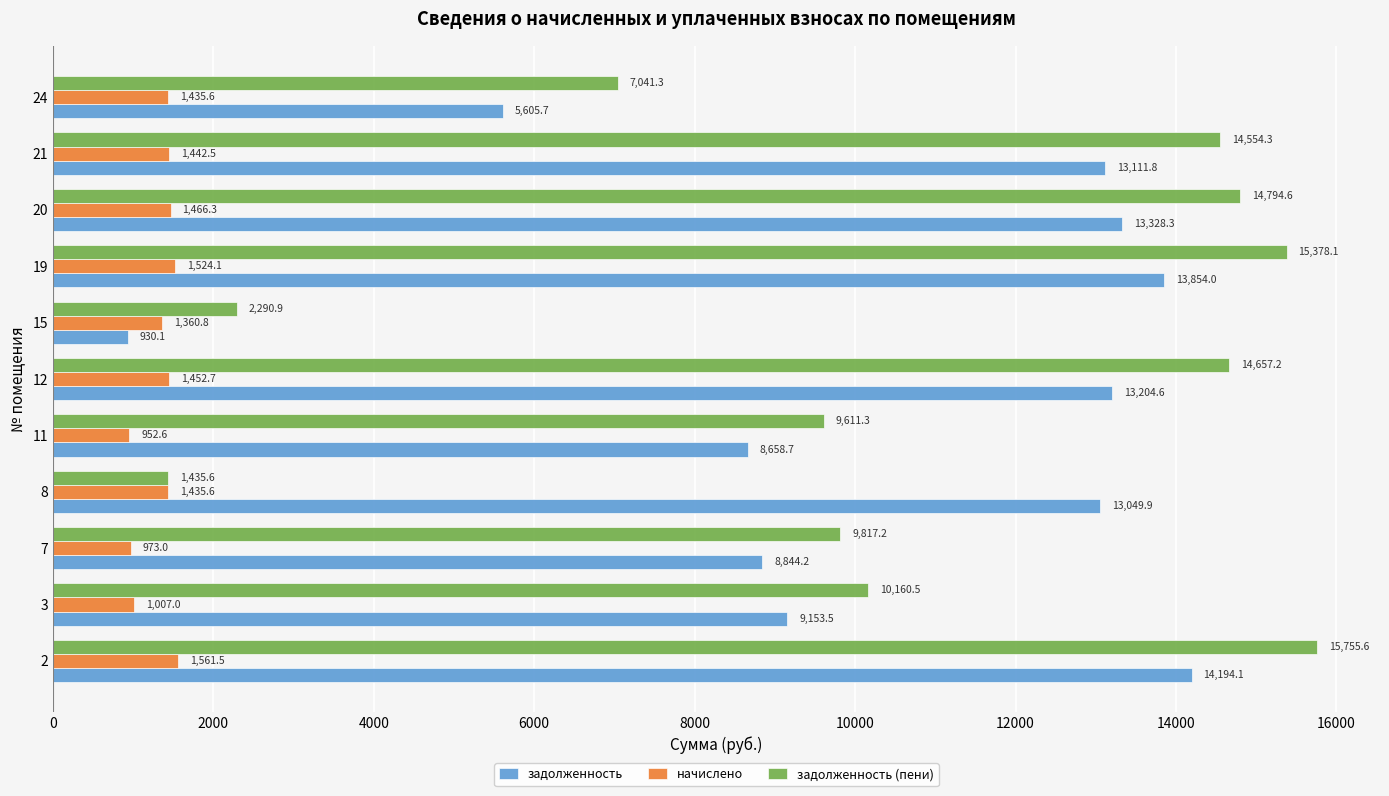

What value does the задолженность (пени) series have at 11?

9611.3